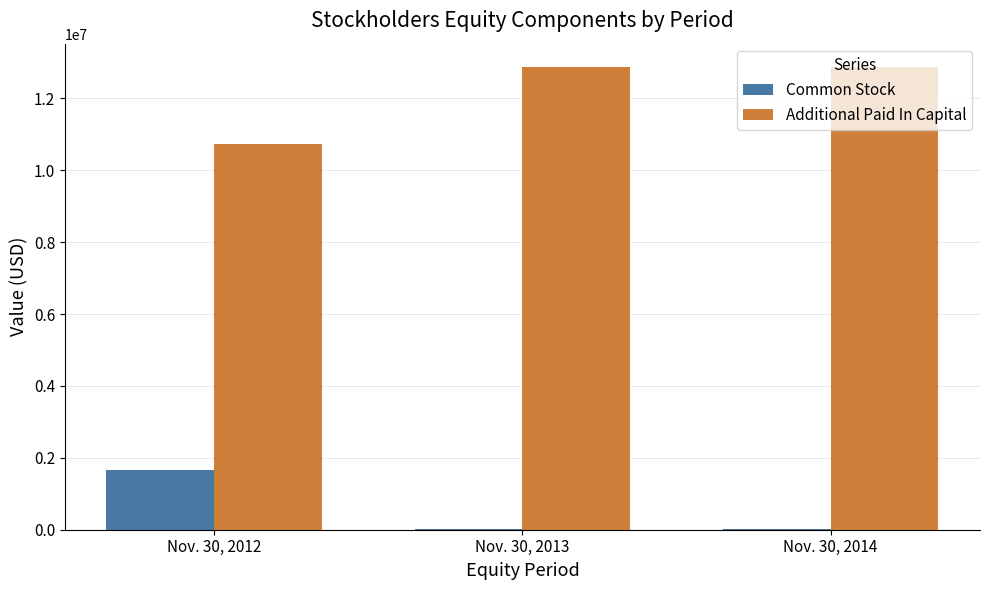

The value of Additional Paid In Capital at Nov. 30, 2013 is 17984080. True or false?

False